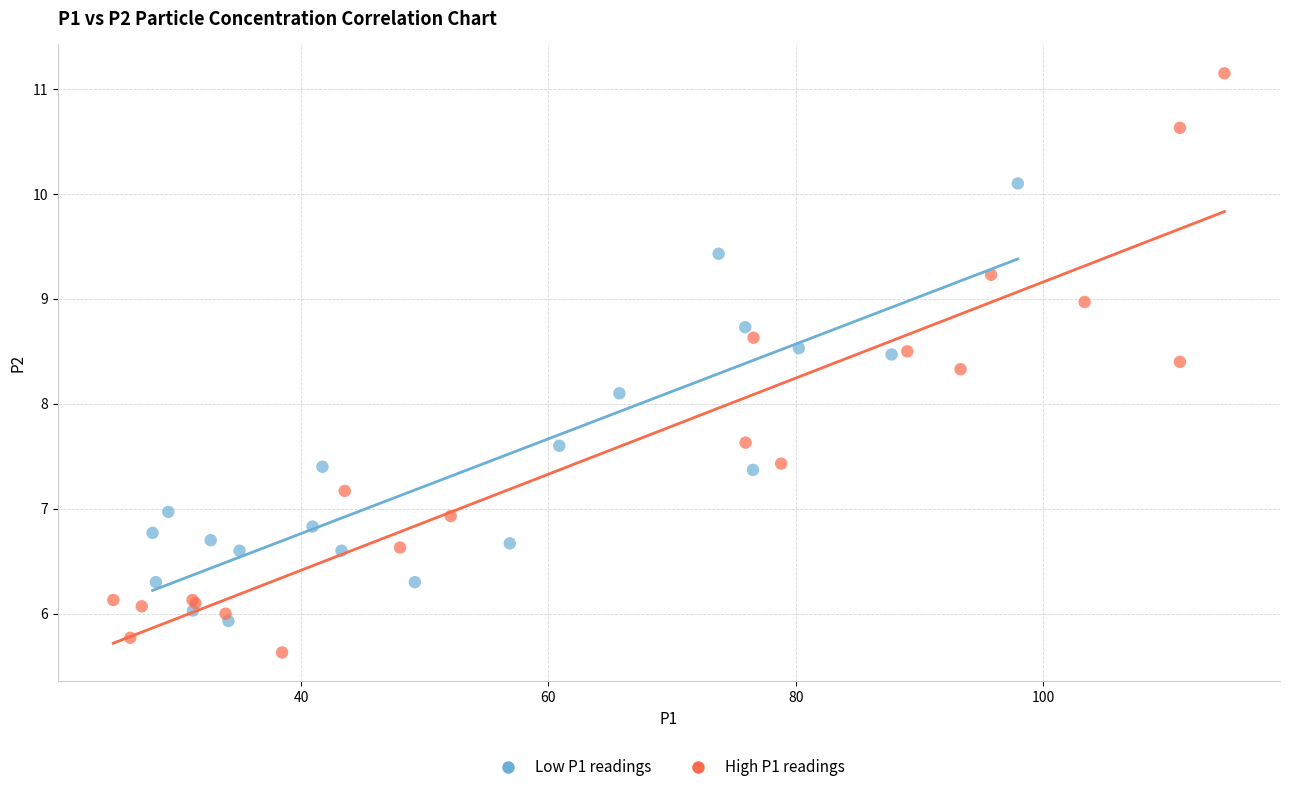

What are all the series names shown in the legend?

Low P1 readings, High P1 readings